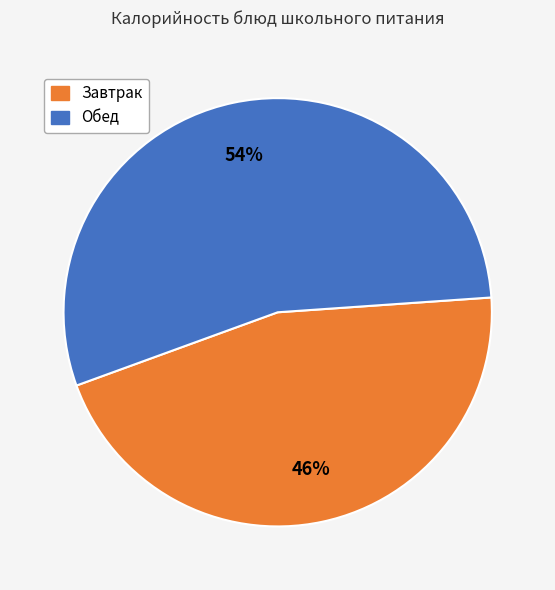

To the nearest percent, what is the average slice percentage?

50%